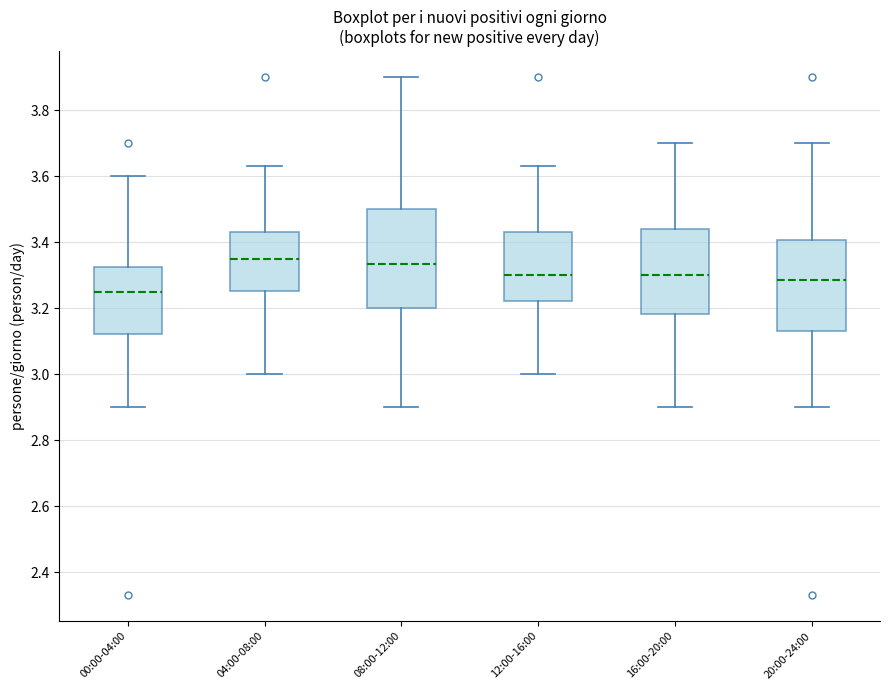

Where does the upper whisker of the box for 08:00-12:00 end on the y-axis? The values are not printed on the chart, so give them approximately, as read against the axis.

3.90